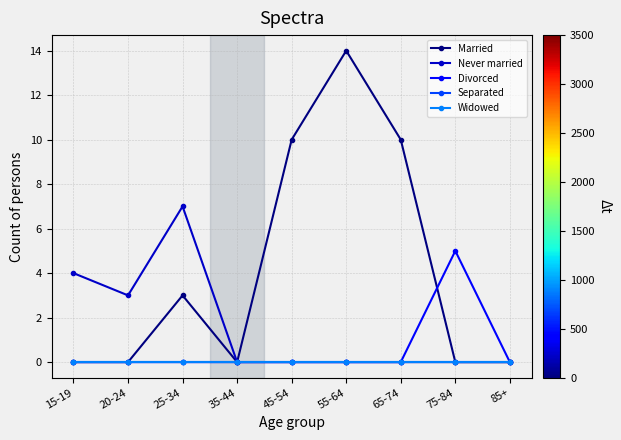

What is the difference between the highest and lowest values at 25-34?

7